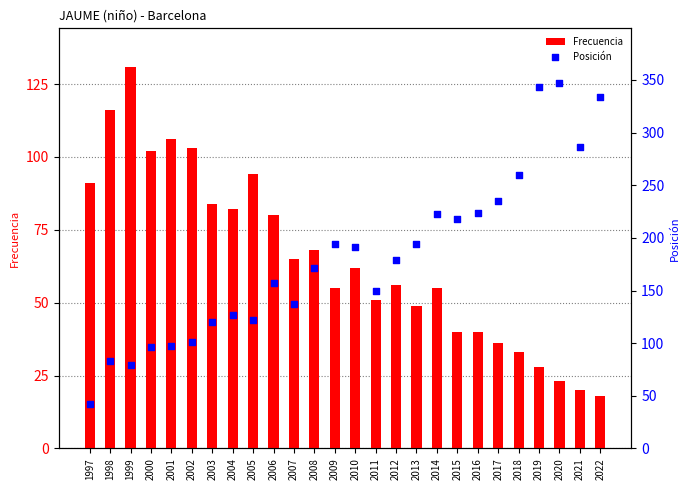

Is the value of Frecuencia at 2012 greater than the value of Posición at 2007?

No